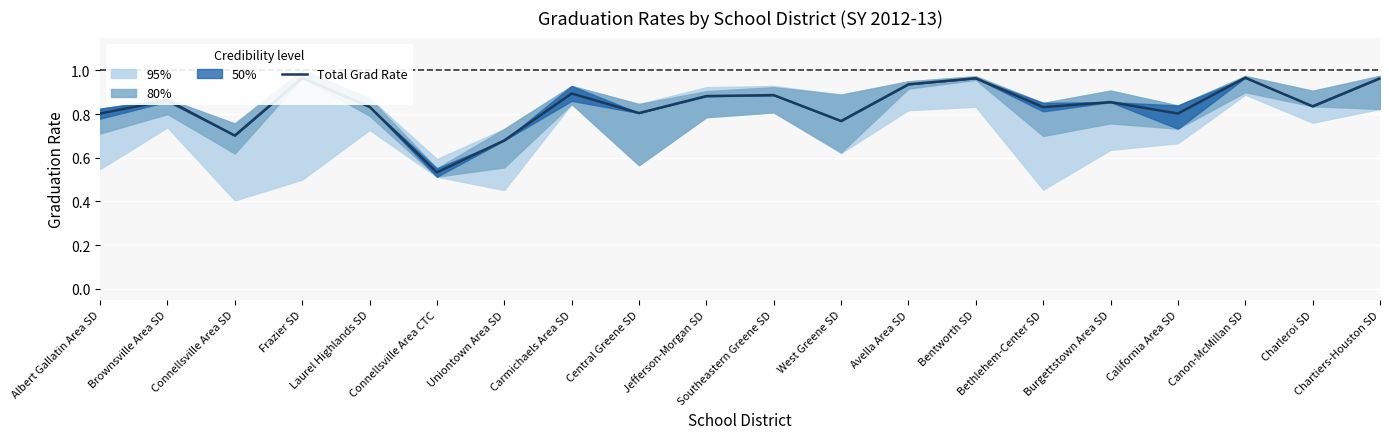

Reading right to left, transcribe all the data shown in this chart.

1.0	0.8	1.0	0.8	0.9	0.8	1.0	0.9	0.8	0.9	0.9	0.8	0.9	0.7	0.5	0.8	1.0	0.7	0.9	0.8